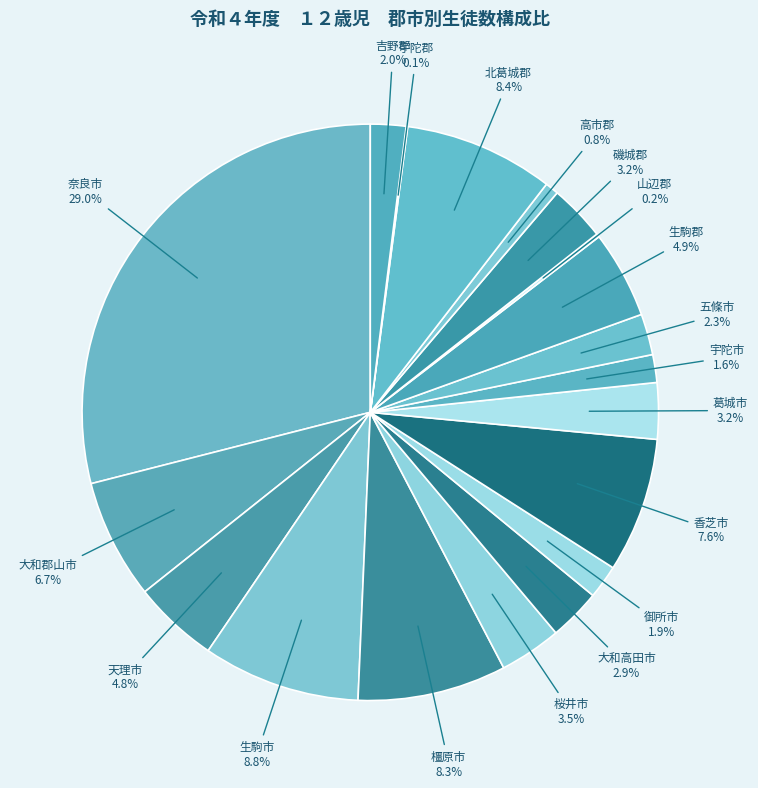

Which slice is the largest?

奈良市